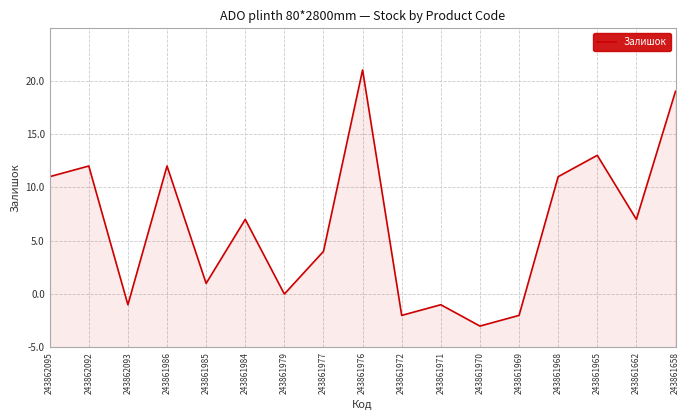

Is this an area chart (filled region under the line)?

Yes